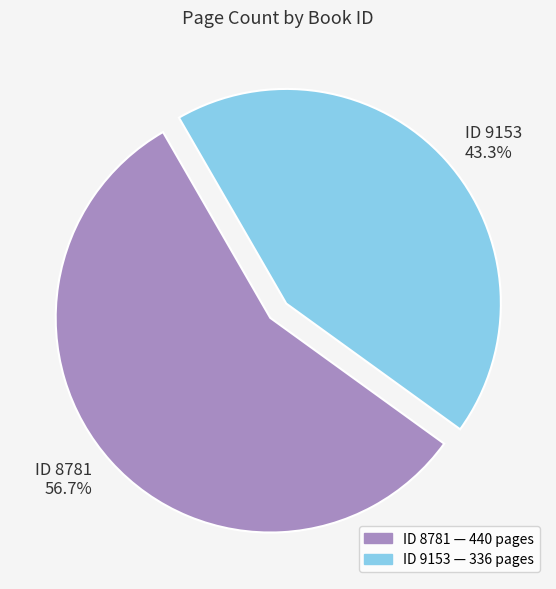

Is there any slice that represents more than half of the pie?

Yes